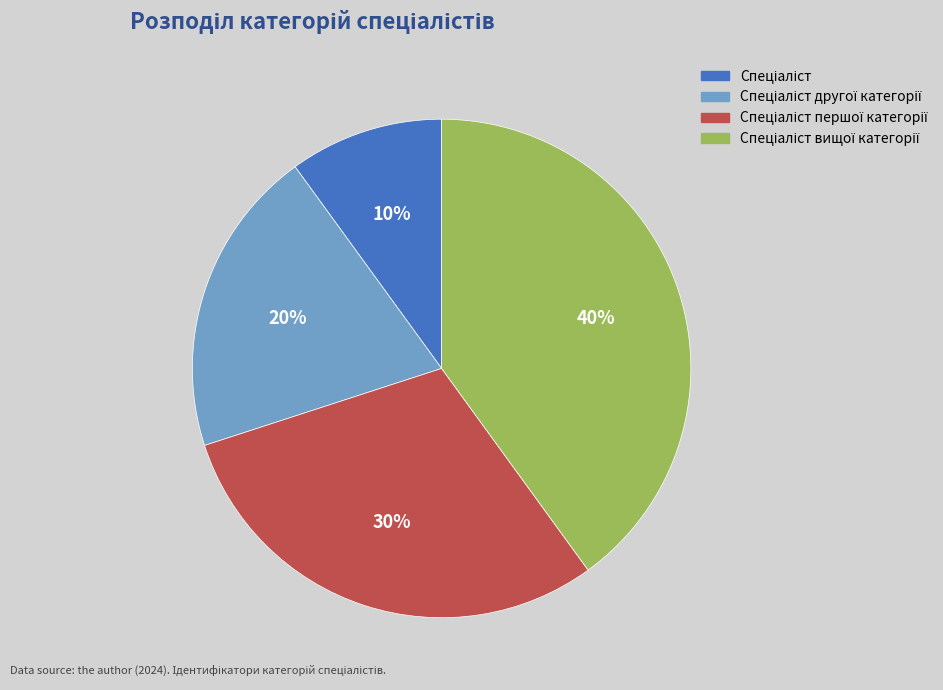

To the nearest percent, what is the average slice percentage?

25%